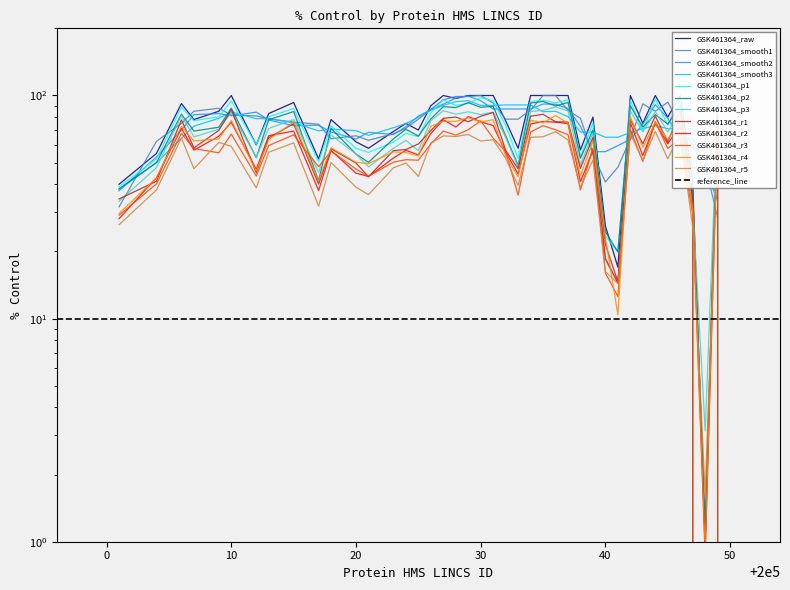

How many data points does each series have?

40